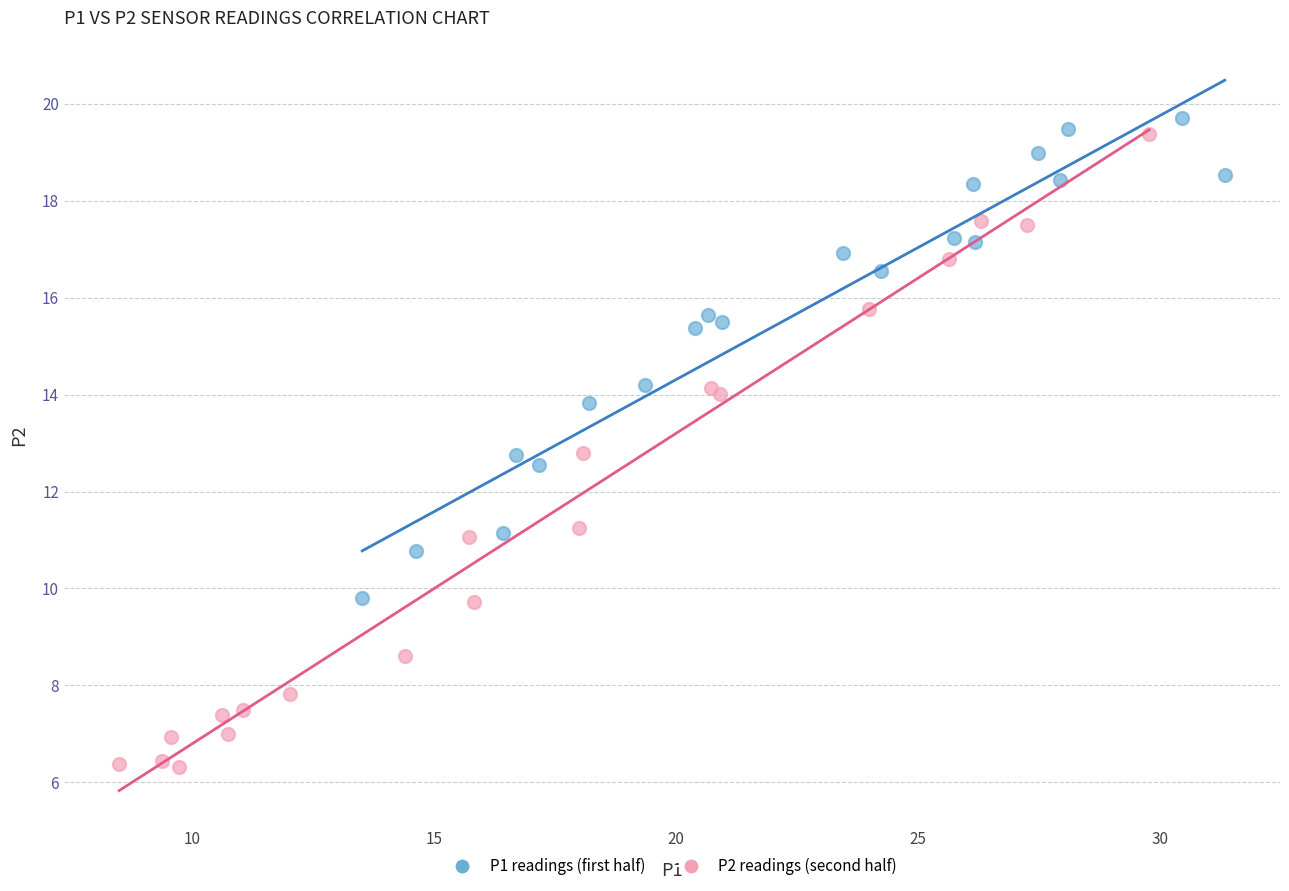

Which series reaches the minimum Y coordinate?

P2 readings (second half)